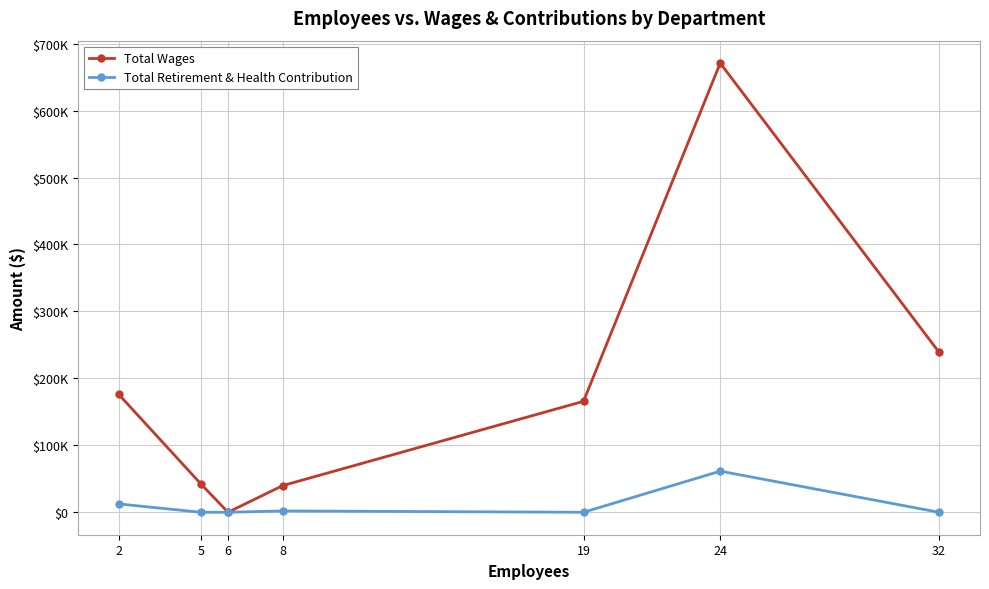

True or false: Total Retirement & Health Contribution has a value of 61404 at 24.

True